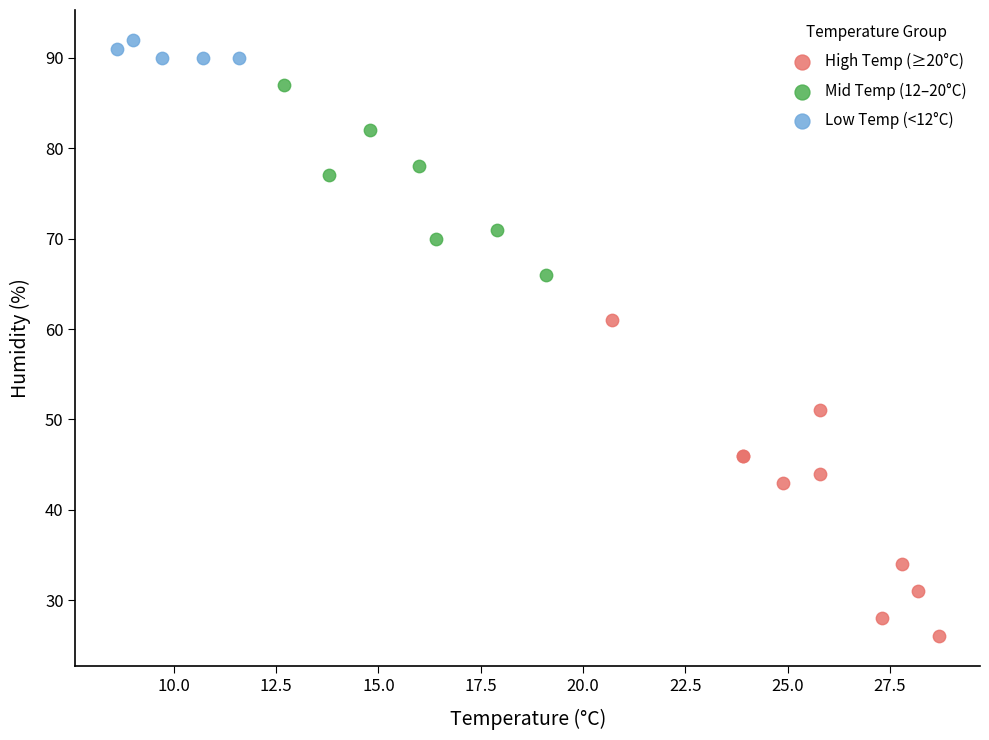

Which series reaches the minimum Y coordinate?

High Temp (≥20°C)